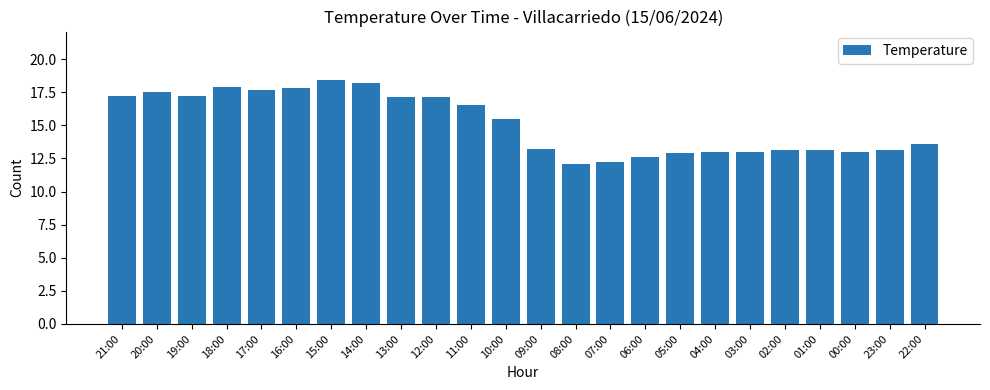

The value at 22:00 is 13.6. True or false?

True